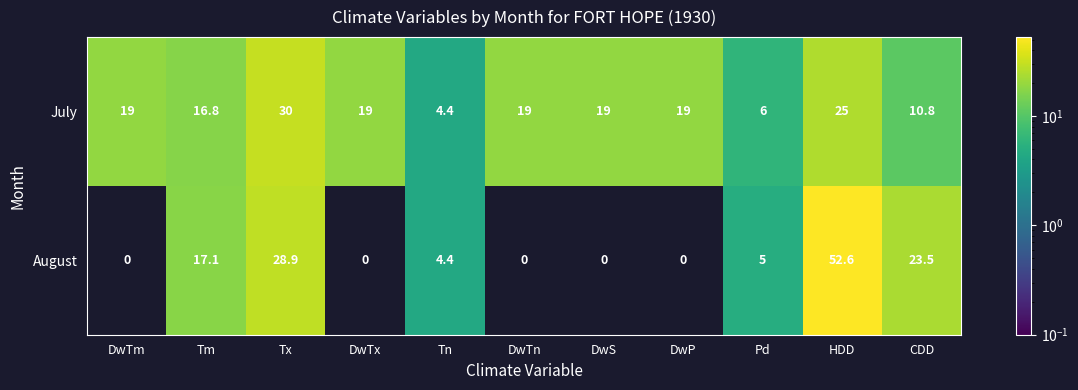

How many categories are shown in the chart?

11